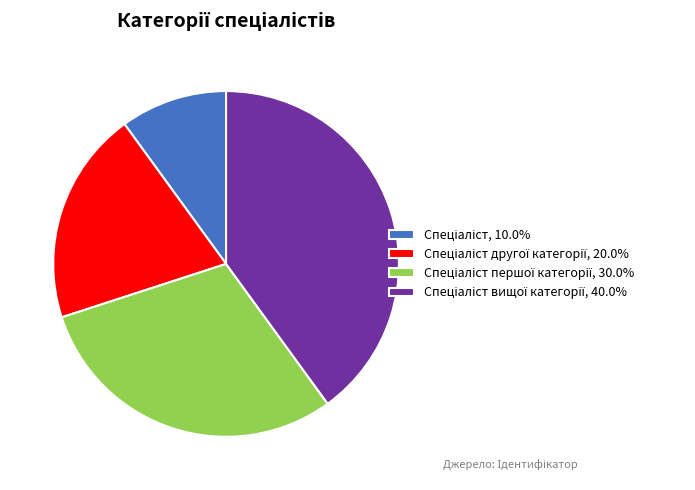

Is there a majority slice in this chart?

No